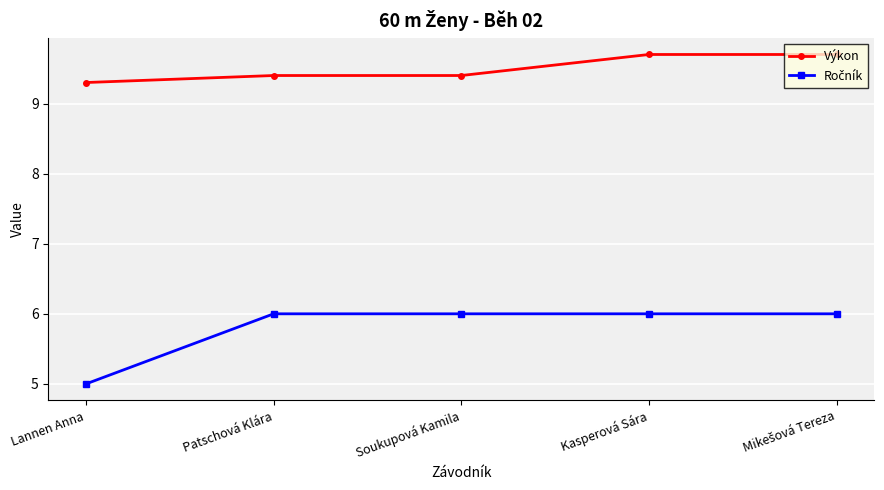

At which label does Výkon reach its minimum?

Lannen Anna